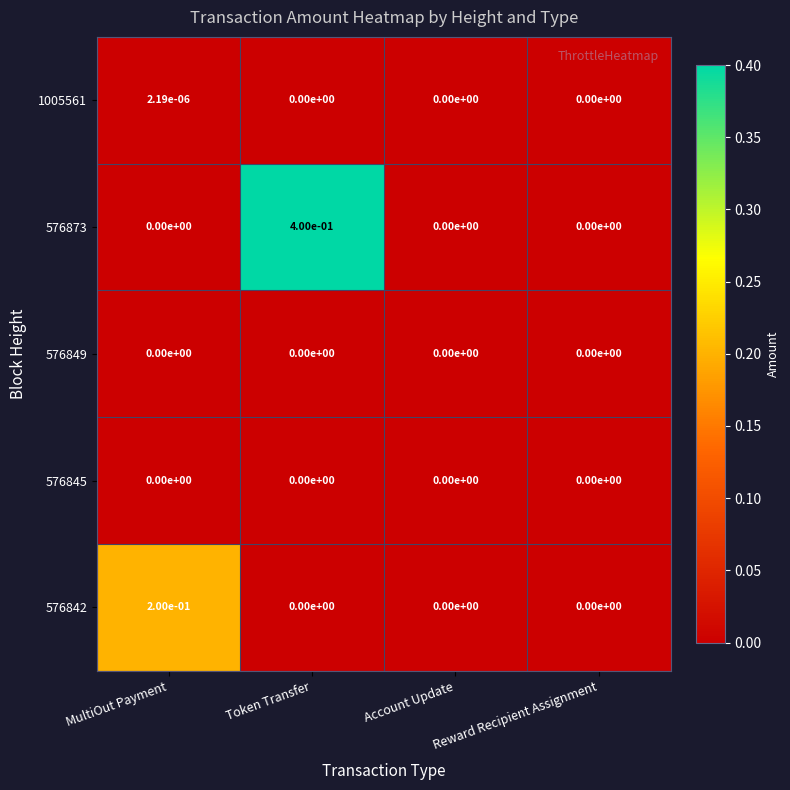

True or false: 576873 has a value of 0.6 at Token Transfer.

False